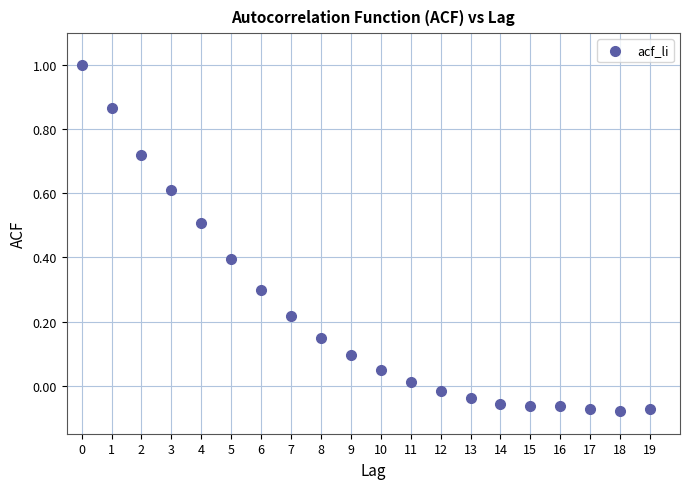

What is the range of Y values (max minus min)?

1.1